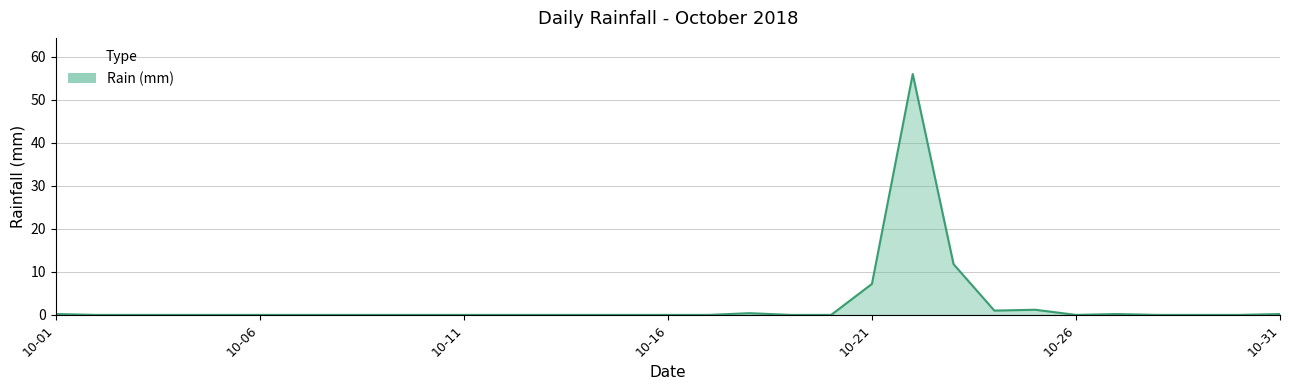

What is the greatest value displayed?

56.0